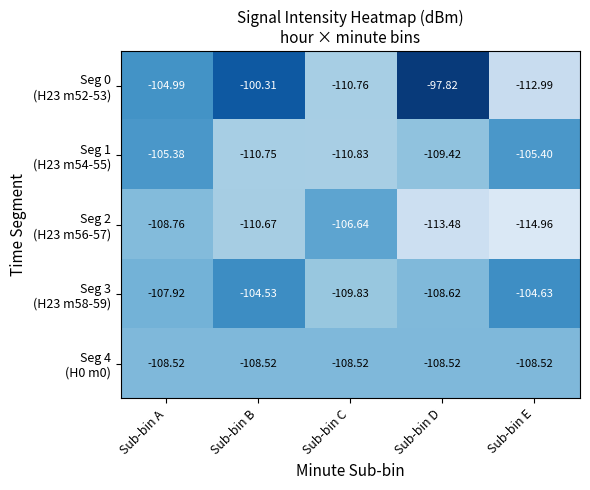

At which category is the sum across all series the highest?

Sub-bin B